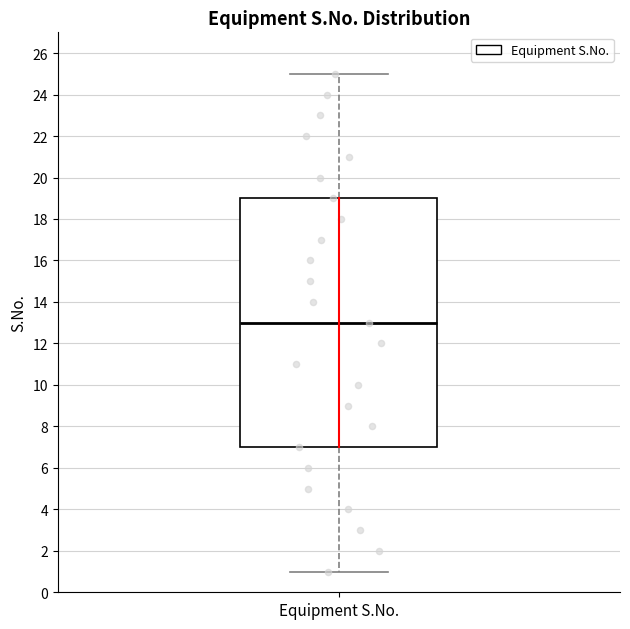

Where does the lower whisker of the box for Equipment S.No. end on the y-axis? The values are not printed on the chart, so give them approximately, as read against the axis.

1